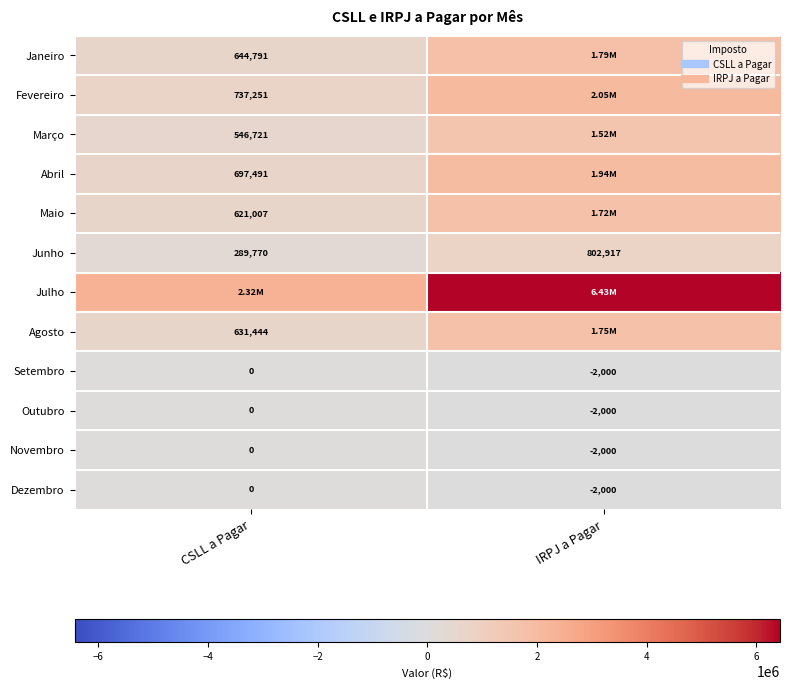

What is the difference between the Maio values at IRPJ a Pagar and CSLL a Pagar?

1102013.2